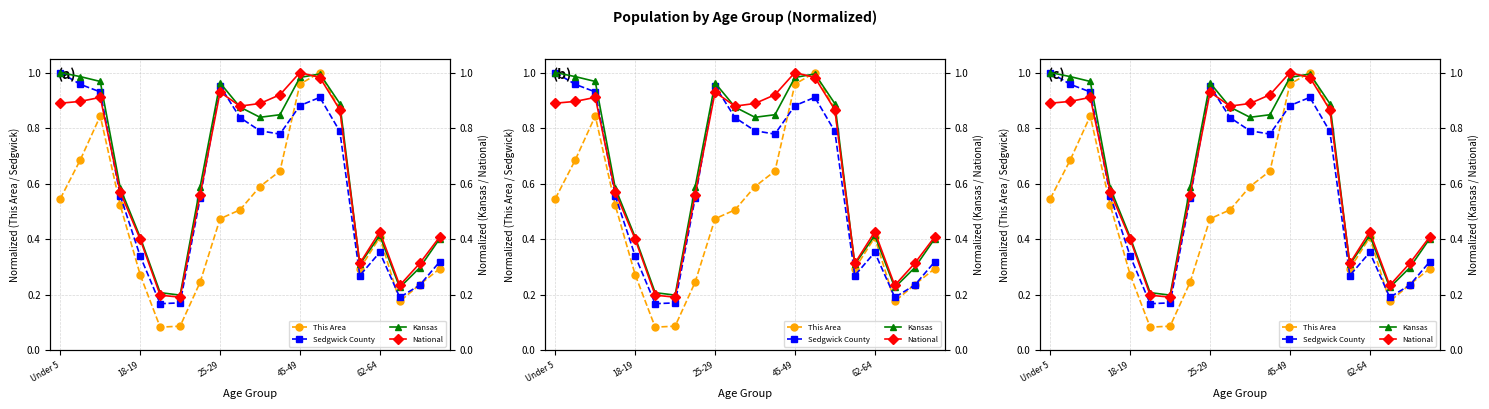

At which category does Sedgwick County reach its first local valley?

5